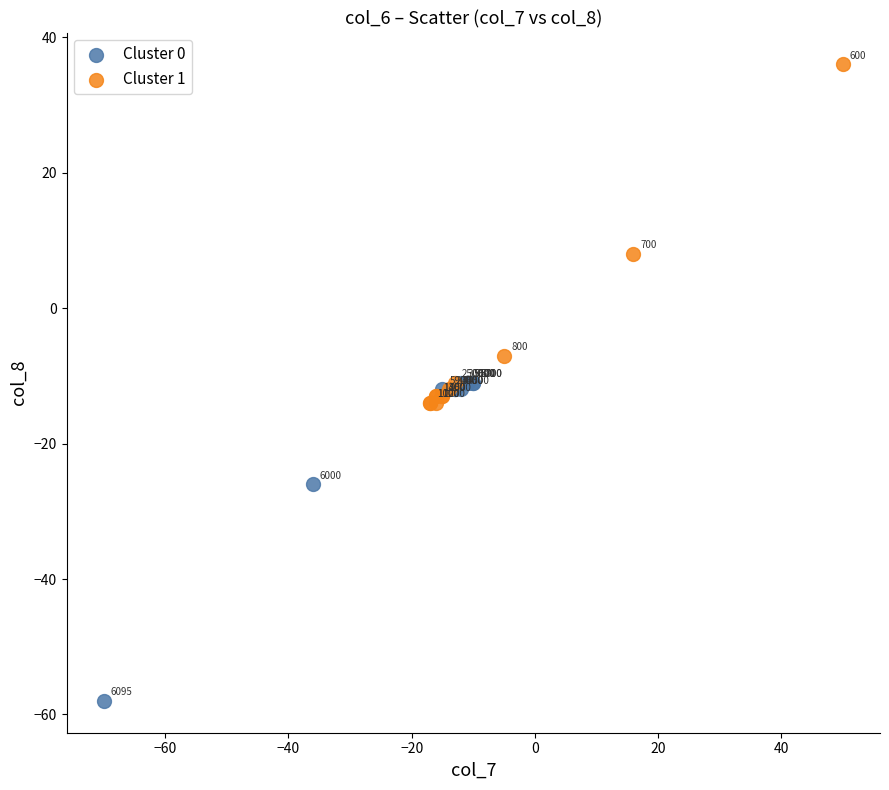

Which series contains the highest Y value?

Cluster 1